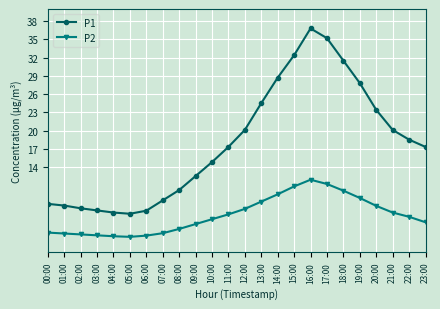

Rank the series by their maximum value, from highest to lowest.

P1, P2